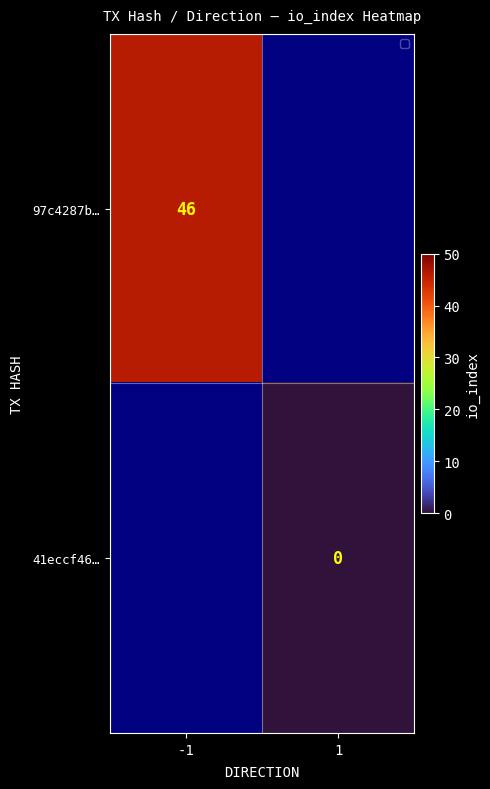

At how many categories does at least one series exceed 34?

1